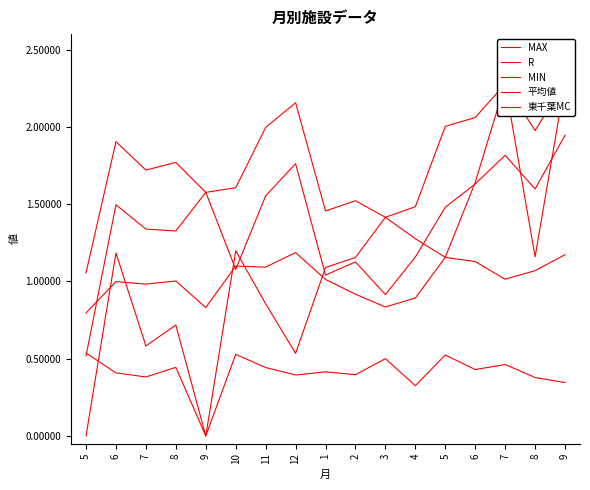

Reading left to right, extract all data points from this chart.

MAX: 5=1.1	6=1.9	7=1.7	8=1.8	9=1.6	10=1.6	11=2.0	12=2.2	1=1.5	2=1.5	3=1.4	4=1.5	5=2.0	6=2.1	7=2.3	8=2.0	9=2.3
R: 5=0.5	6=1.5	7=1.3	8=1.3	9=1.6	10=1.1	11=1.6	12=1.8	1=1.0	2=1.1	3=0.9	4=1.2	5=1.5	6=1.6	7=1.8	8=1.6	9=1.9
MIN: 5=0.5	6=0.4	7=0.4	8=0.4	9=0.0	10=0.5	11=0.4	12=0.4	1=0.4	2=0.4	3=0.5	4=0.3	5=0.5	6=0.4	7=0.5	8=0.4	9=0.3
平均値: 5=0.8	6=1.0	7=1.0	8=1.0	9=0.8	10=1.1	11=1.1	12=1.2	1=1.0	2=0.9	3=0.8	4=0.9	5=1.2	6=1.1	7=1.0	8=1.1	9=1.2
東千葉MC: 5=0.0	6=1.2	7=0.6	8=0.7	9=0.0	10=1.2	11=0.9	12=0.5	1=1.1	2=1.2	3=1.4	4=1.3	5=1.2	6=1.6	7=2.3	8=1.2	9=2.3